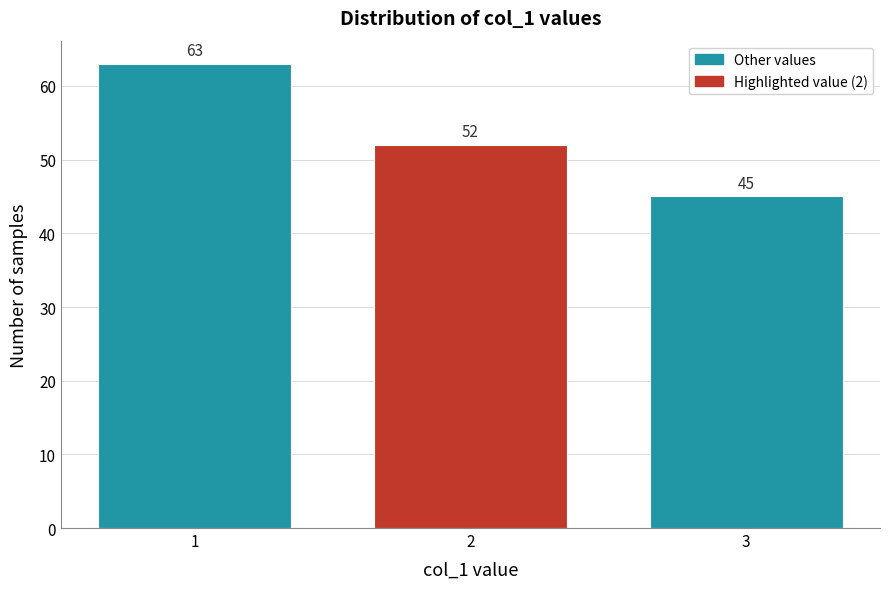

What is the height of the bar covering 0.5 to 1.5 on the x-axis?

63